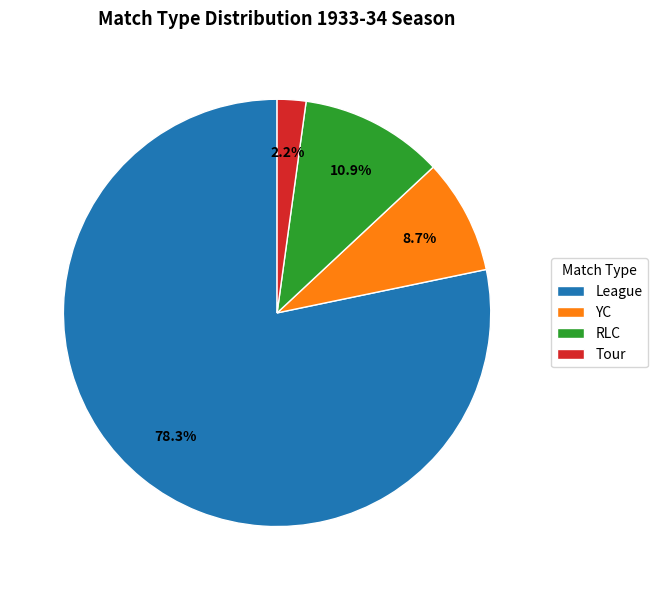

Between League and YC, which is larger?

League